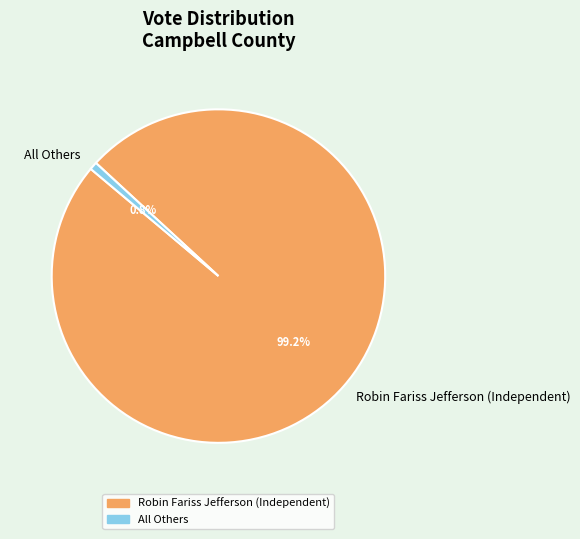

What is the largest slice in the pie chart?

Robin Fariss Jefferson (Independent)